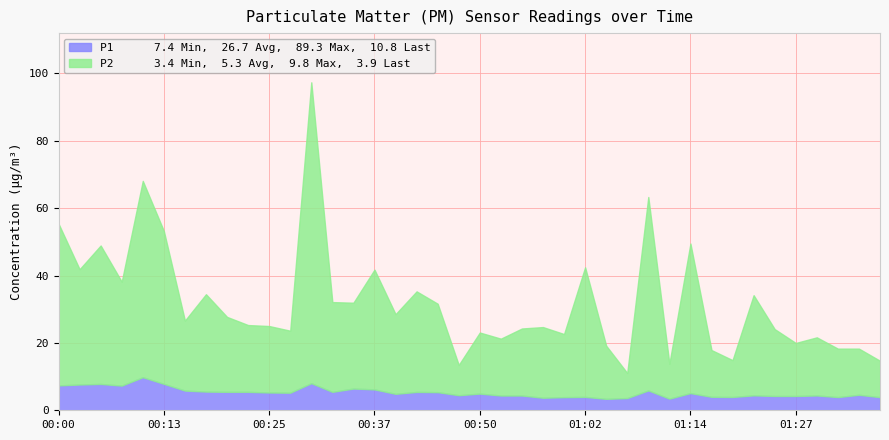

Reading left to right, list all the values displayed in this chart.

P1: 00:00=48.0	00:03=34.2	00:05=41.1	00:08=30.9	00:10=58.3	00:13=45.4	00:15=20.8	00:18=28.9	00:20=22.2	00:22=19.8	00:25=19.7	00:27=18.4	00:30=89.3	00:32=26.6	00:35=25.5	00:37=35.5	00:40=23.6	00:42=29.9	00:45=26.2	00:47=9.0	00:50=18.1	00:52=16.9	00:55=19.9	00:57=21.0	01:00=18.7	01:02=38.5	01:05=15.8	01:07=7.4	01:10=57.4	01:12=10.3	01:14=44.4	01:17=13.9	01:19=10.9	01:22=29.7	01:24=19.9	01:27=15.7	01:29=17.2	01:32=14.4	01:34=13.7	01:37=10.8
P2: 00:00=7.4	00:03=7.7	00:05=7.8	00:08=7.3	00:10=9.8	00:13=7.8	00:15=5.8	00:18=5.5	00:20=5.5	00:22=5.5	00:25=5.3	00:27=5.2	00:30=8.1	00:32=5.5	00:35=6.5	00:37=6.2	00:40=4.9	00:42=5.5	00:45=5.4	00:47=4.5	00:50=5.0	00:52=4.4	00:55=4.4	00:57=3.7	01:00=3.9	01:02=4.0	01:05=3.4	01:07=3.6	01:10=5.9	01:12=3.5	01:14=5.1	01:17=4.0	01:19=4.0	01:22=4.4	01:24=4.2	01:27=4.2	01:29=4.4	01:32=3.9	01:34=4.6	01:37=3.9